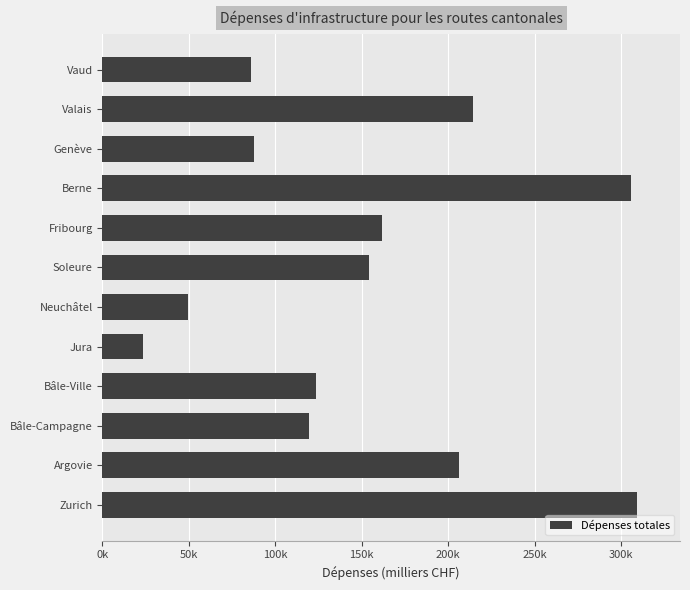

What is the difference between the second highest and minimum values?

282001